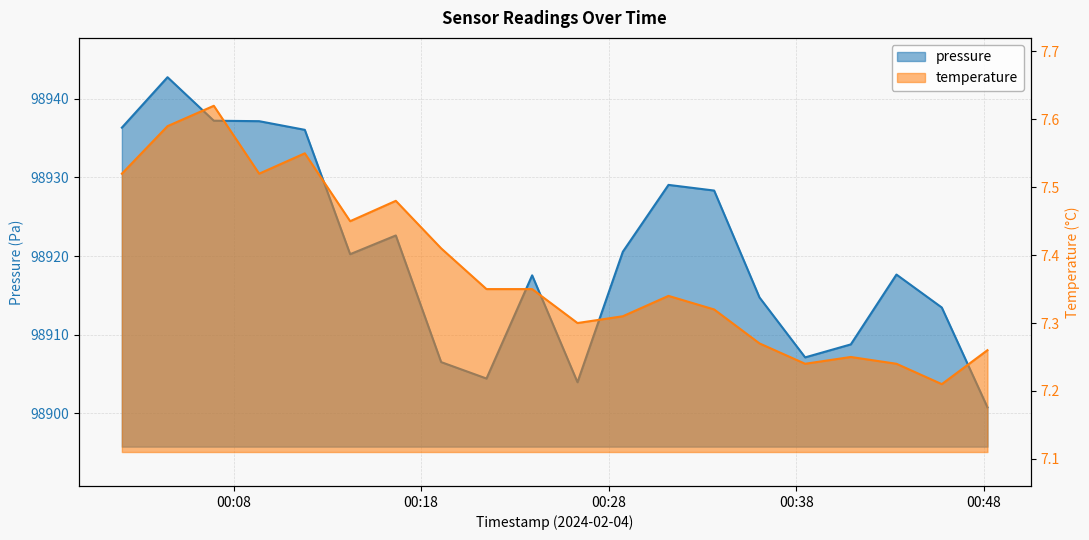

Which series has the widest spread of values?

pressure